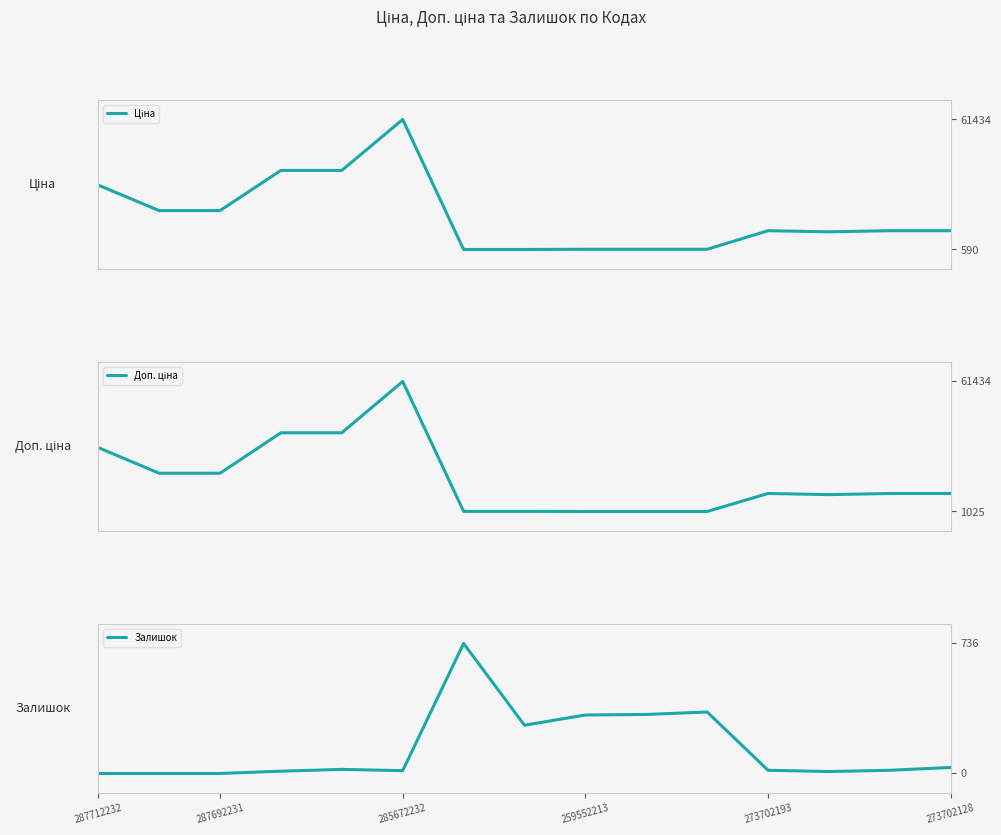

How many values in the Залишок series are below 18?

6